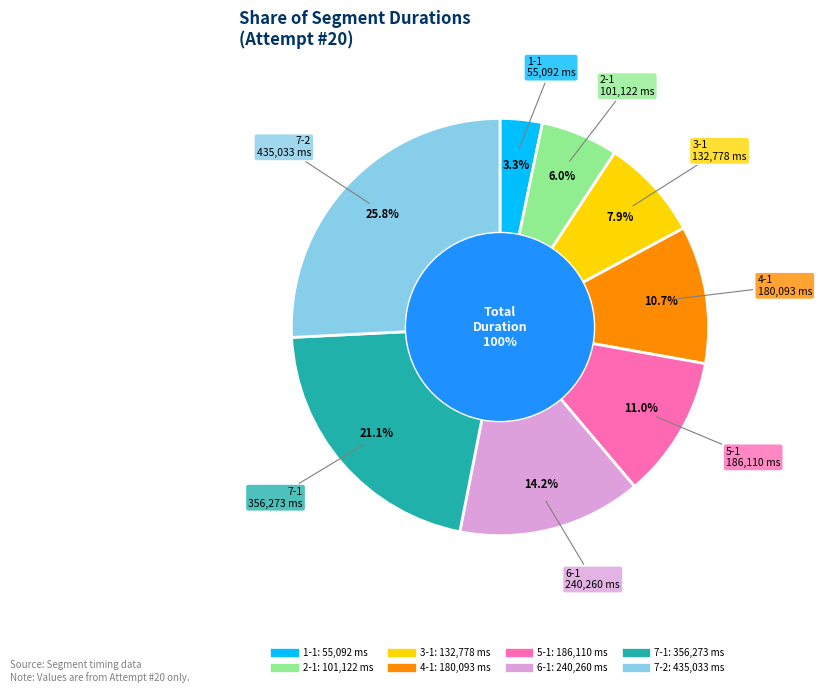

What is the largest slice in the pie chart?

7-2